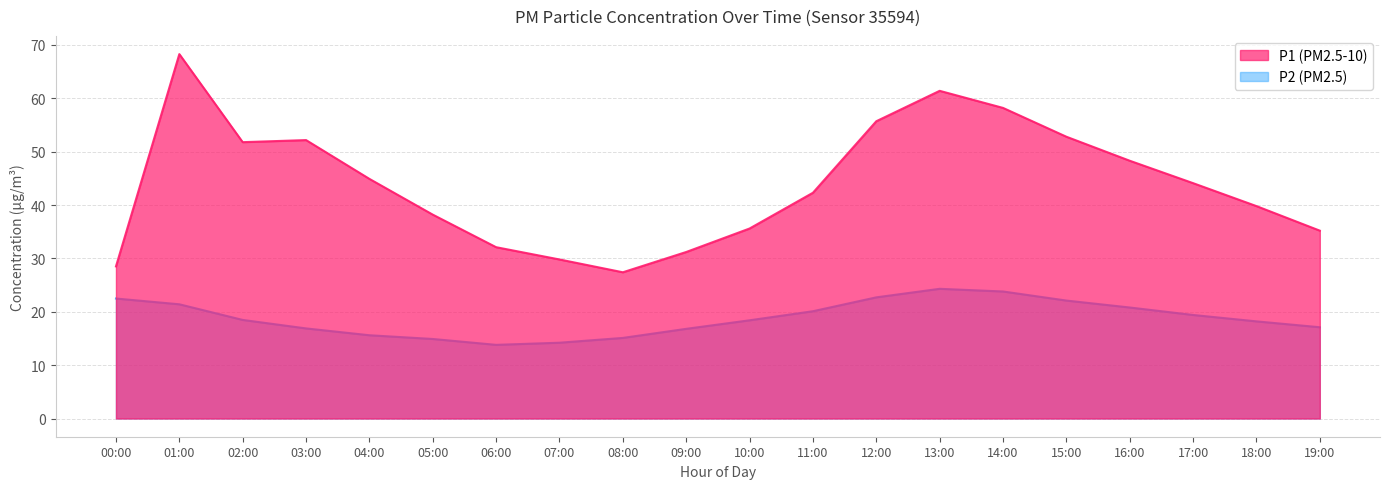

In P1, how many points are higher than both neighbors (excluding endpoints)?

3